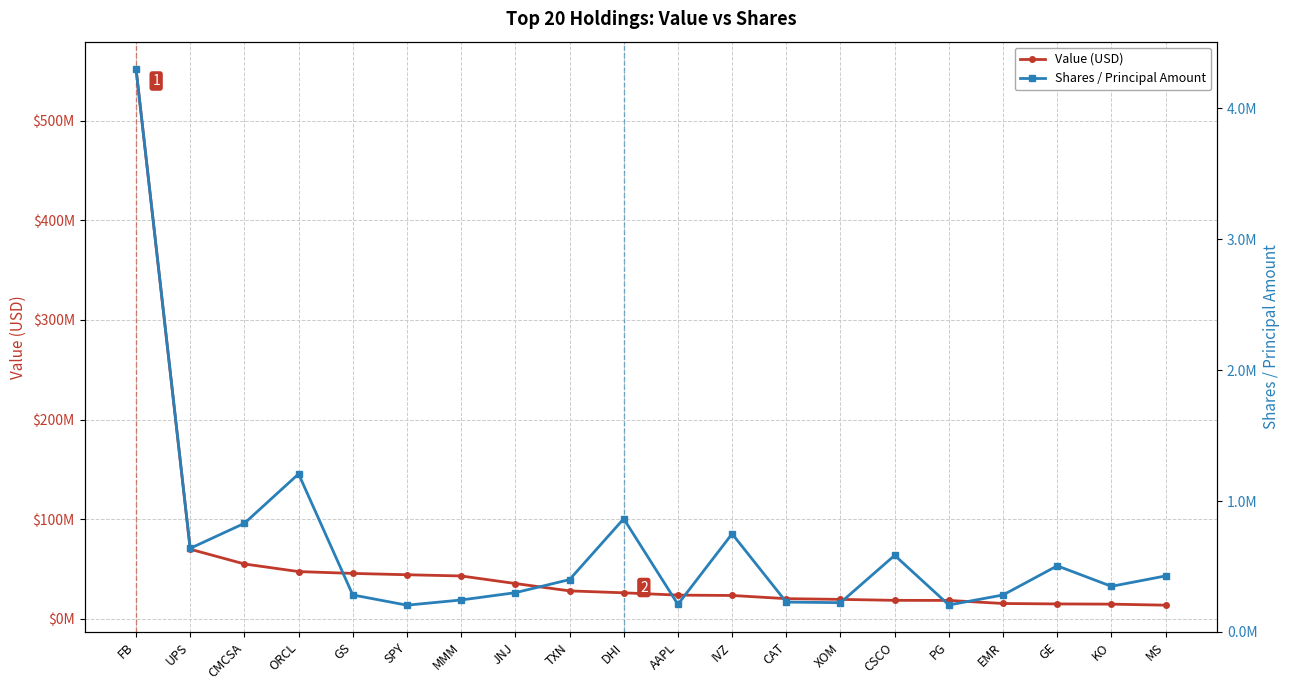

What is the approximate value of Value (USD) at CSCO, to the nearest 50?

18569000